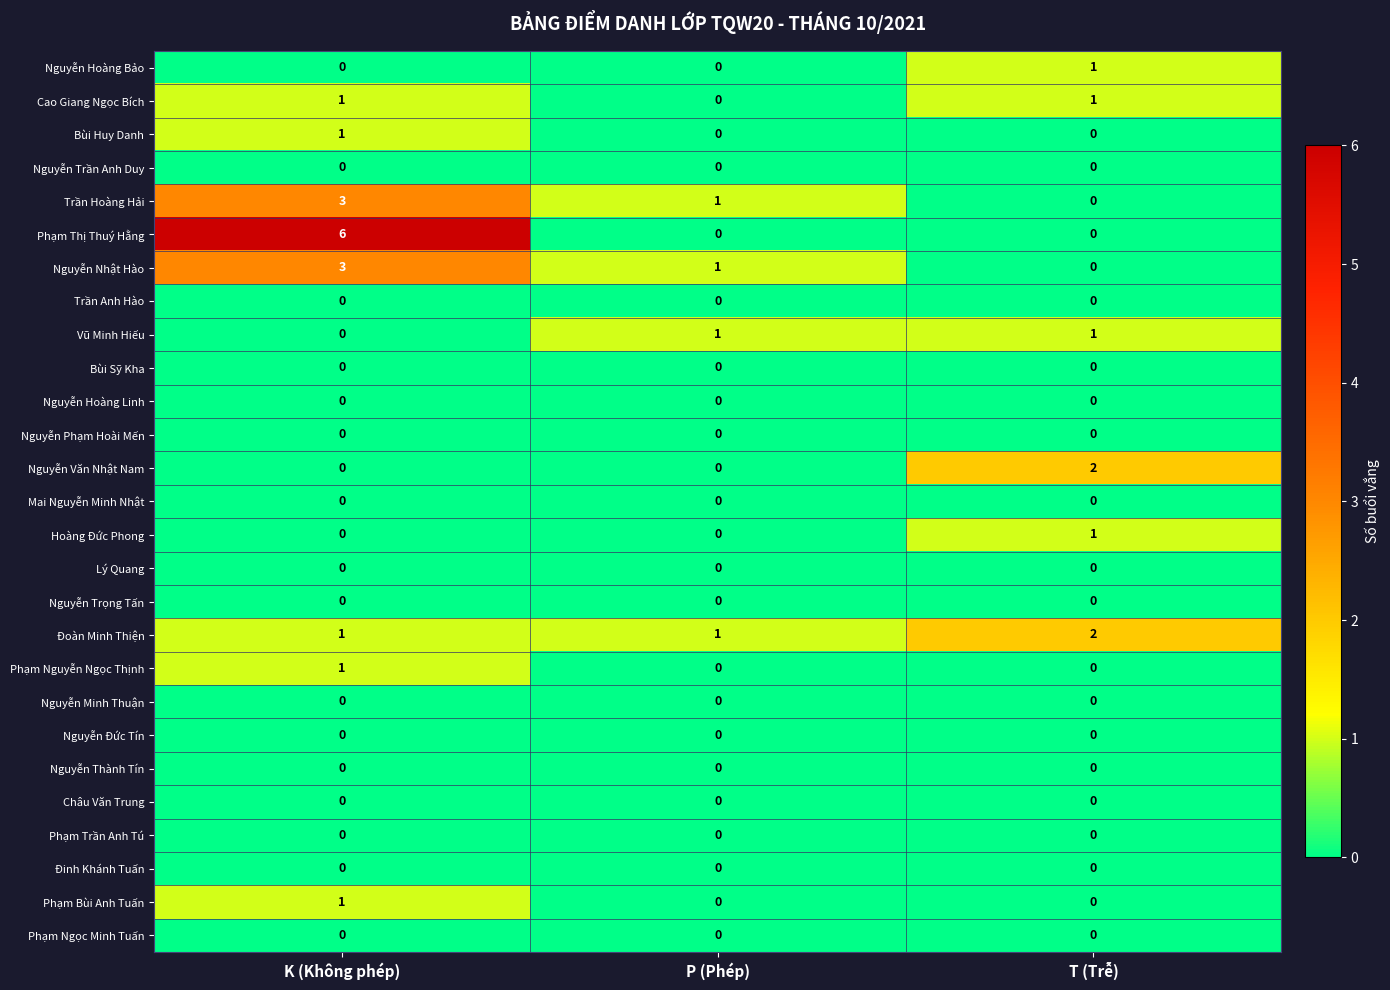

Rank the categories by Trần Hoàng Hải value from highest to lowest.

K (Không phép), P (Phép), T (Trễ)